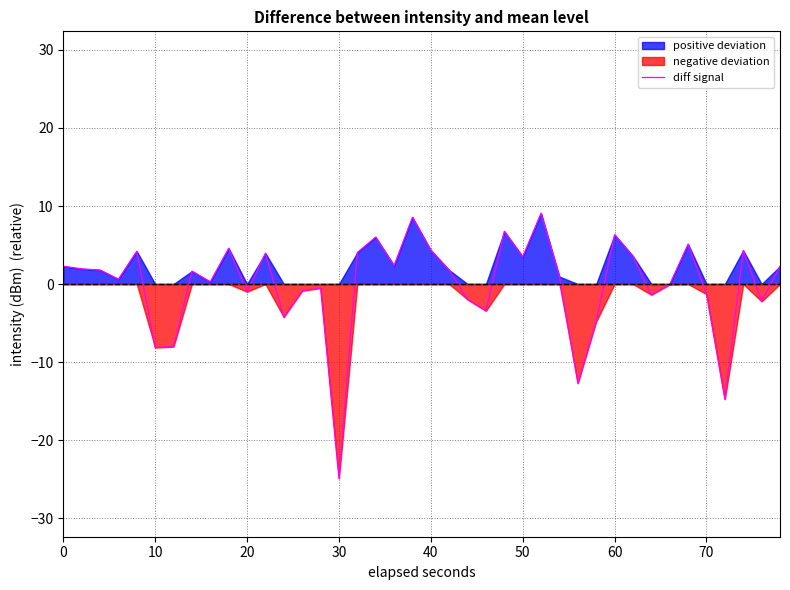

The value of diff signal at 60 is 6.3. True or false?

True